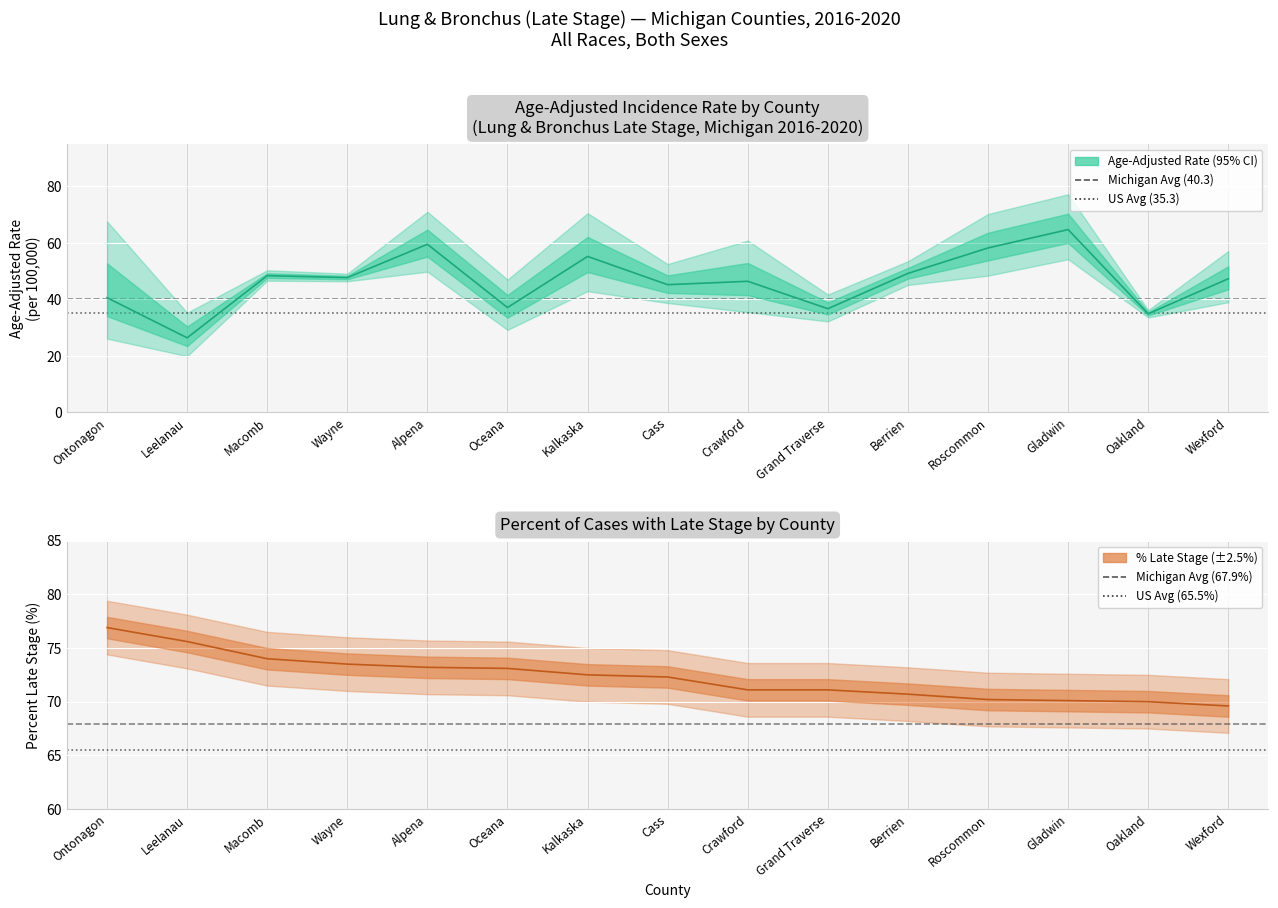

At how many categories does at least one series exceed 46?

2